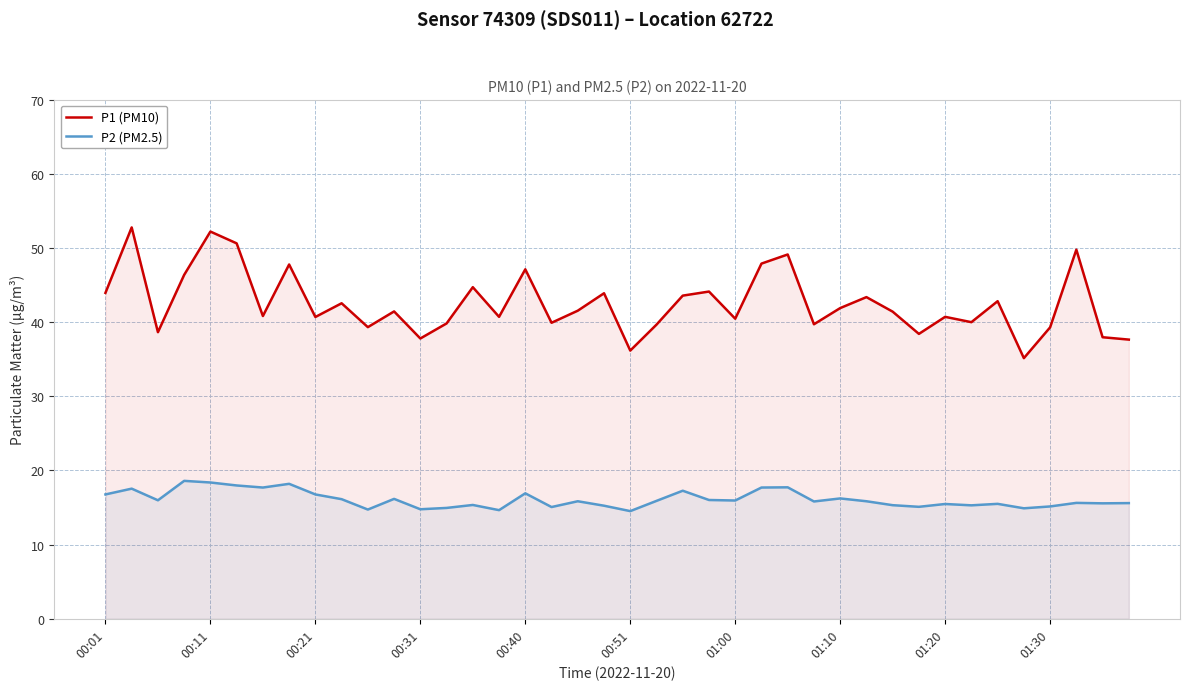

Which series has the largest range (max minus min)?

P1 (PM10)